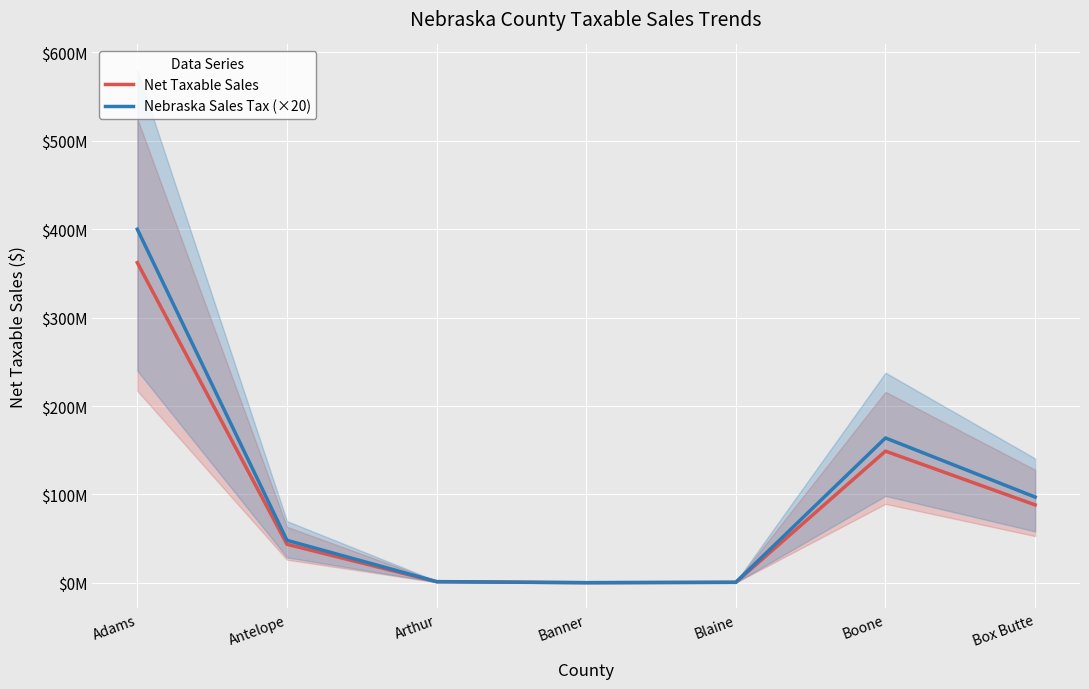

How many data points in Net Taxable Sales are above 43730478?

3